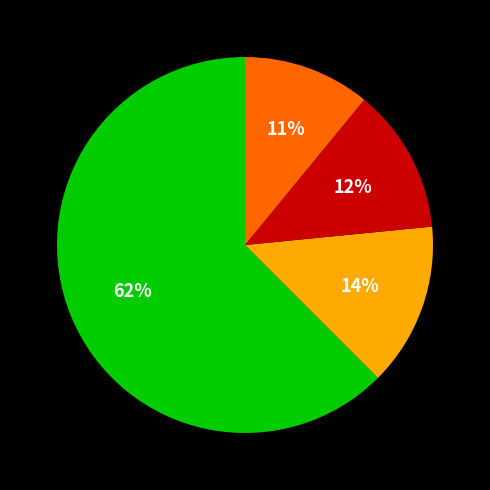

Does any single category account for the majority?

Yes